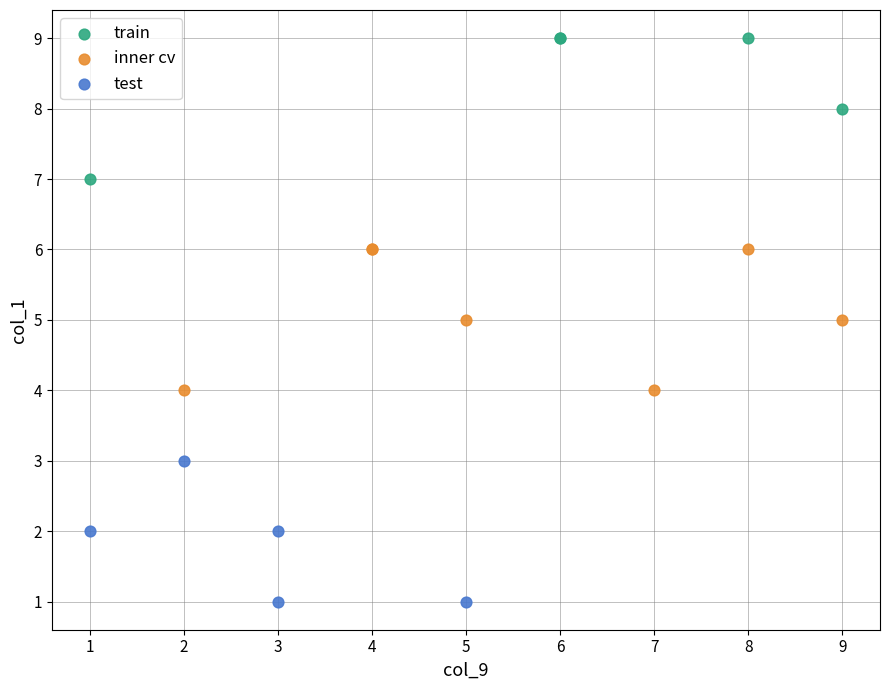

Which series contains the highest Y value?

train